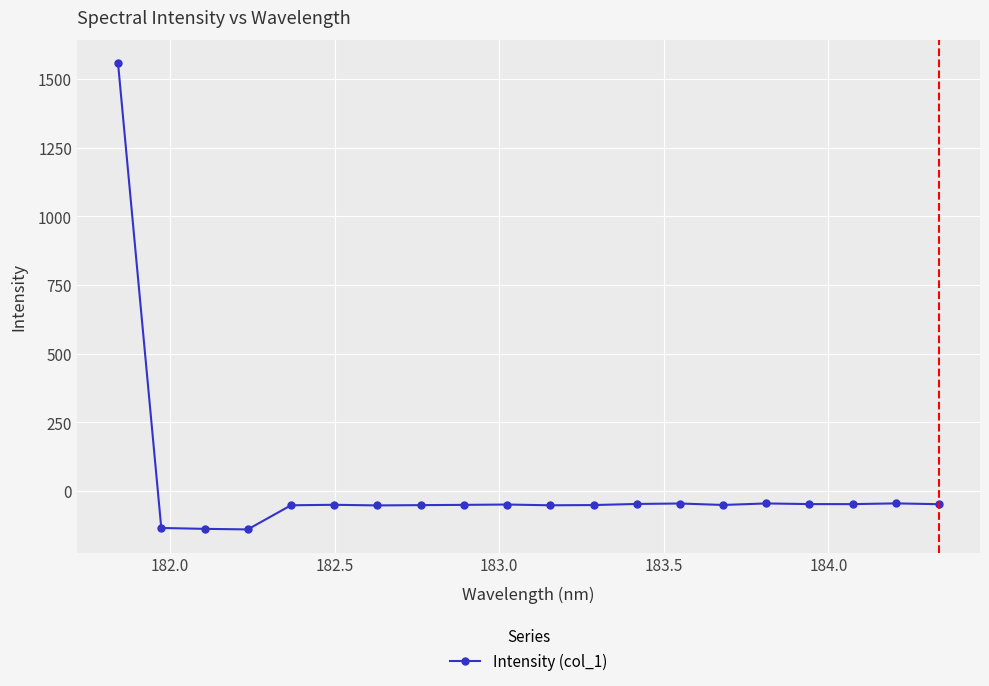

Count the number of values greater than -49.

9